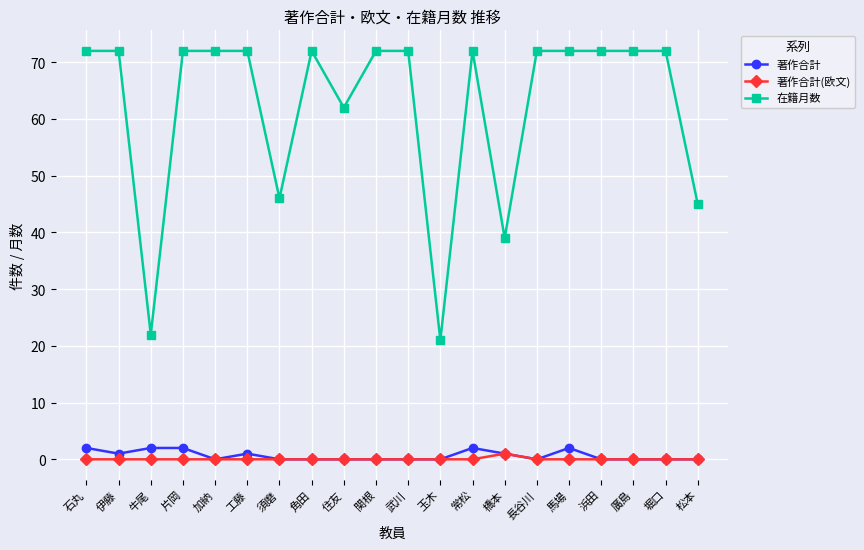

The 著作合計 series shows 0 at 住友. True or false?

True